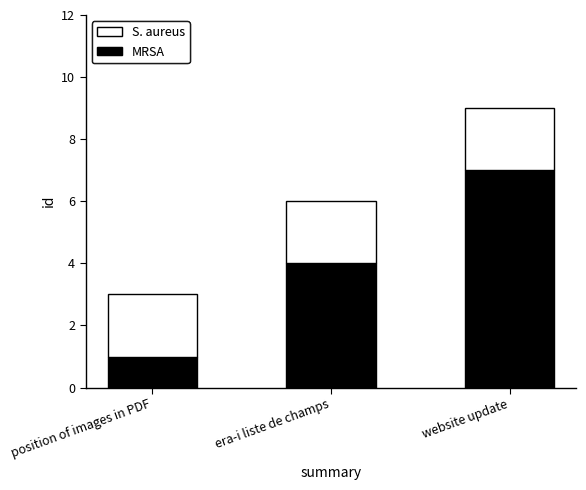

What value does the MRSA series have at era-i liste de champs?

4